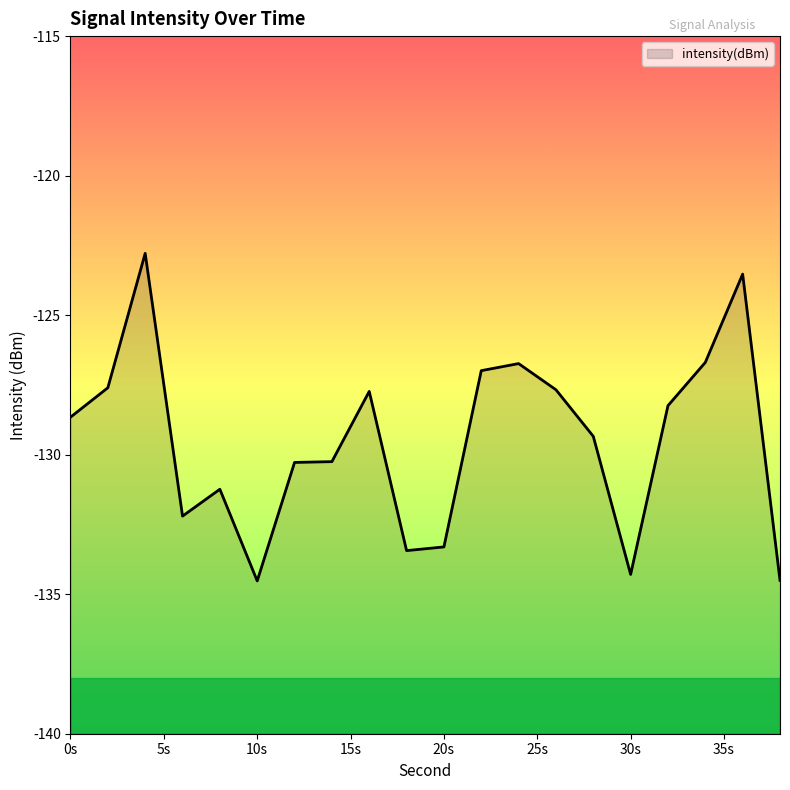

What is the value of the 10th point from the left?

-133.4